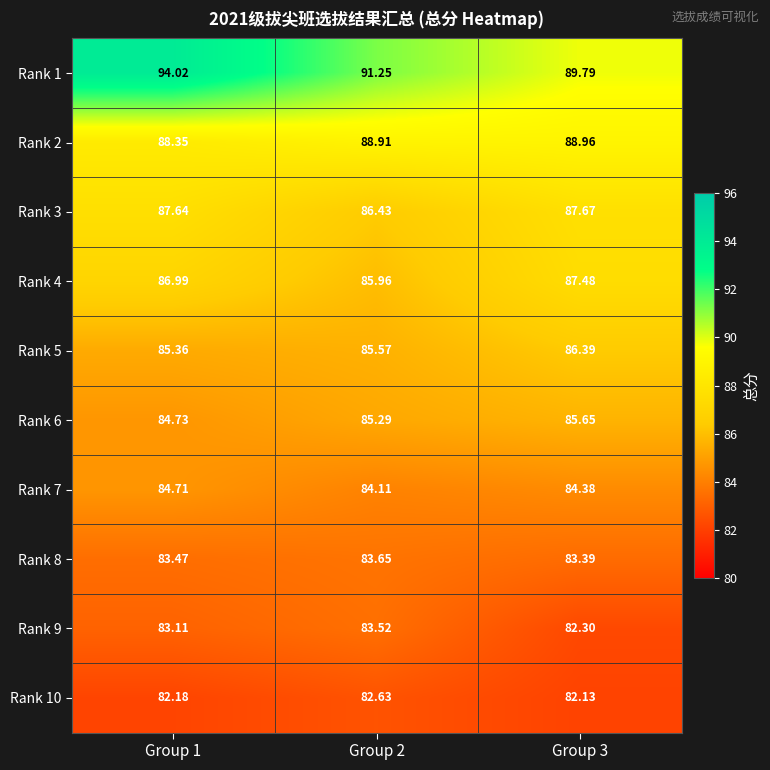

Count the number of categories in the chart.

3